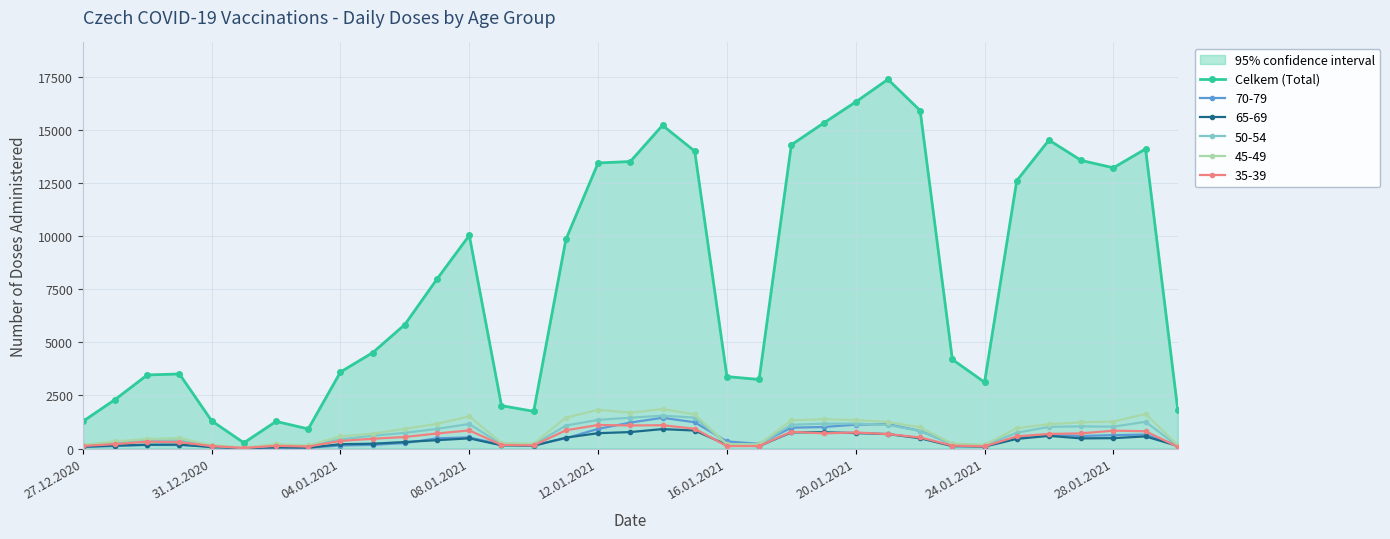

The value at 30 is 7205. True or false?

False